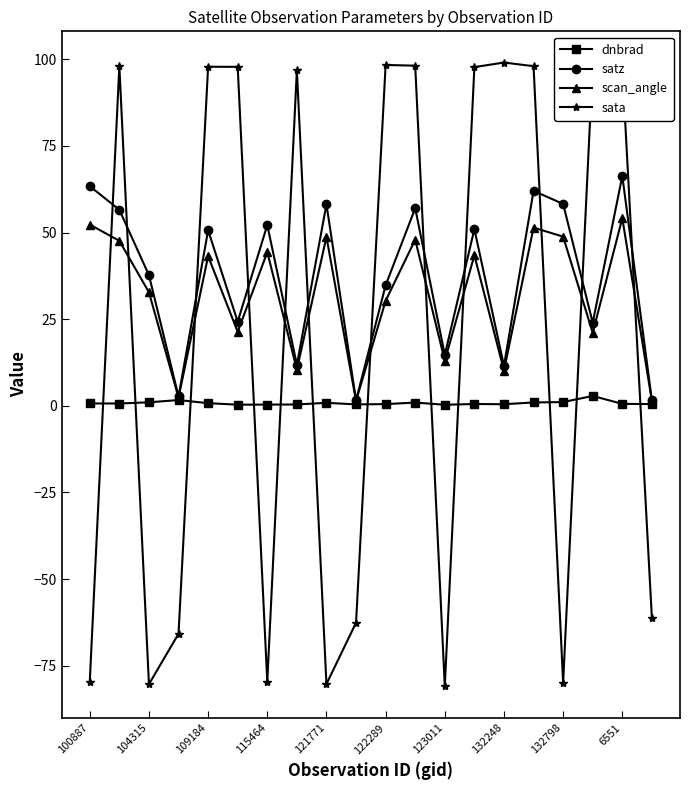

What is the value of the dnbrad point at the 15th from the left?

0.5